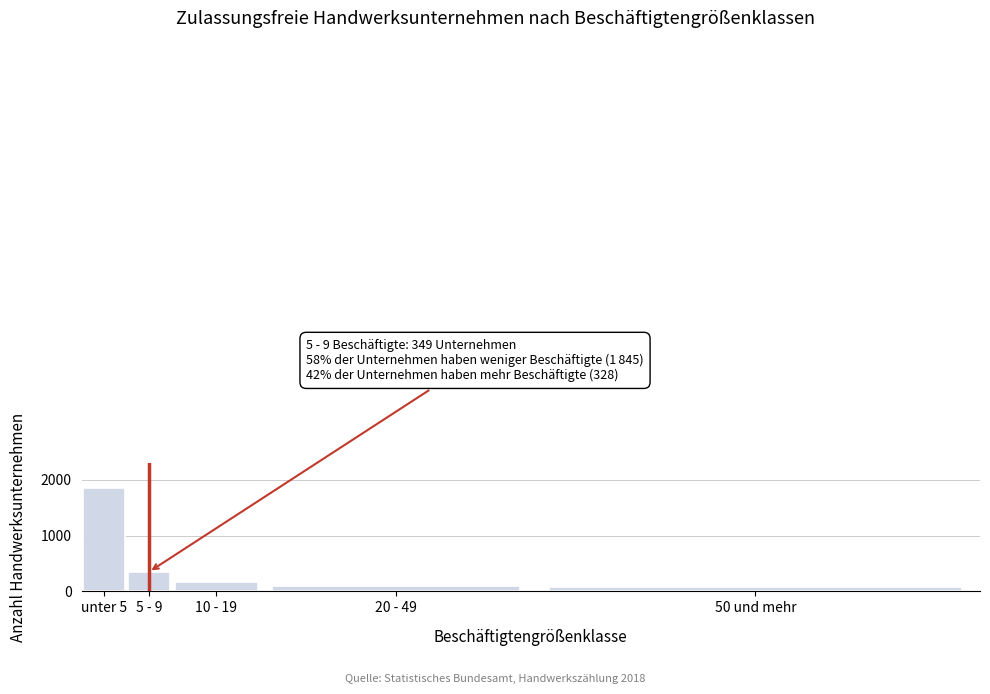

Reading right to left, what are all the values shown in this chart?

76	91	161	349	1845